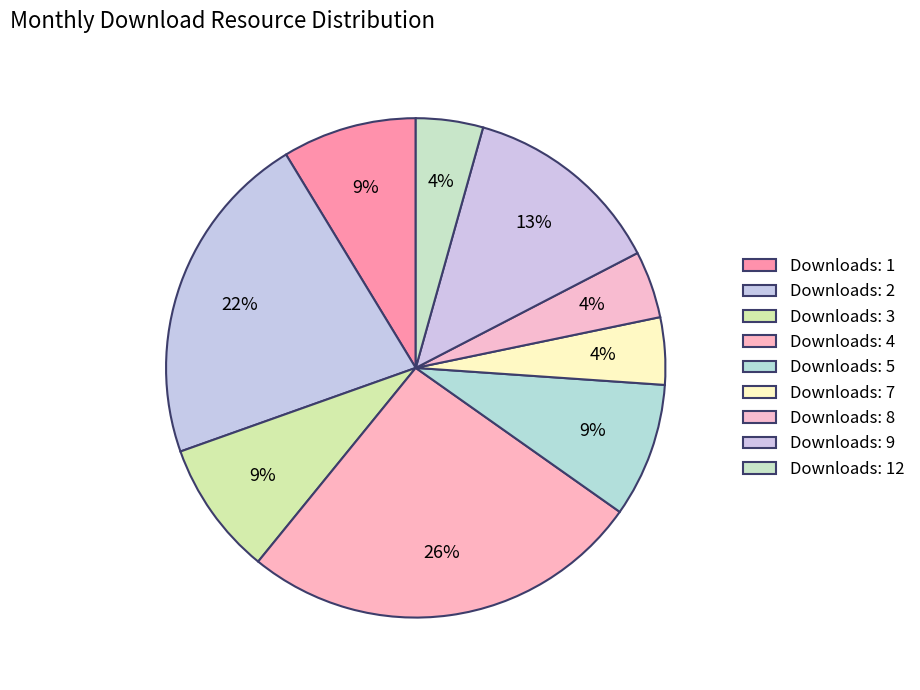

Count the number of slices in the pie.

9